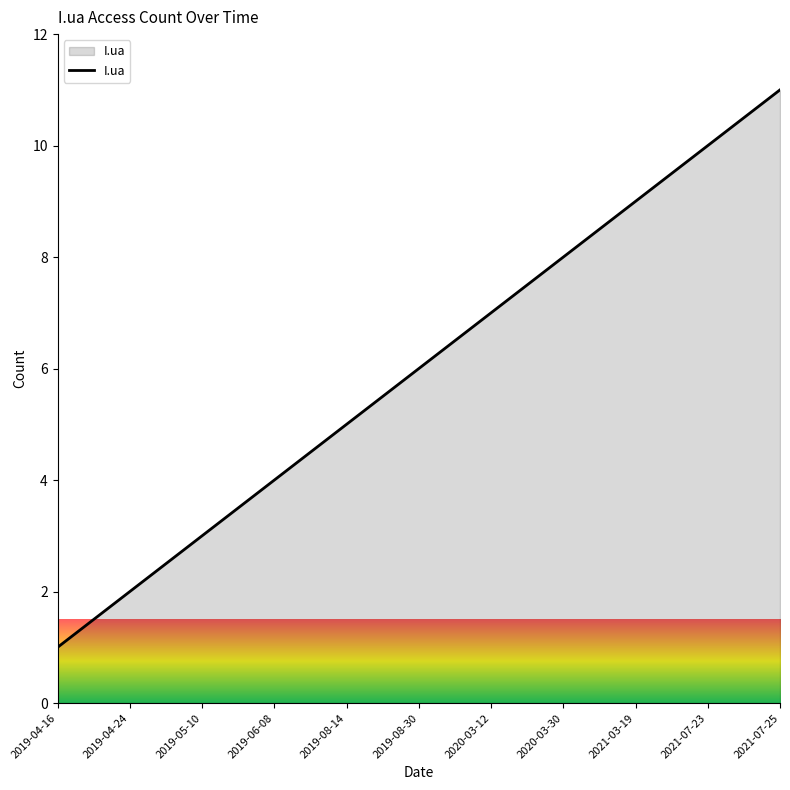

Count the number of categories in the chart.

11